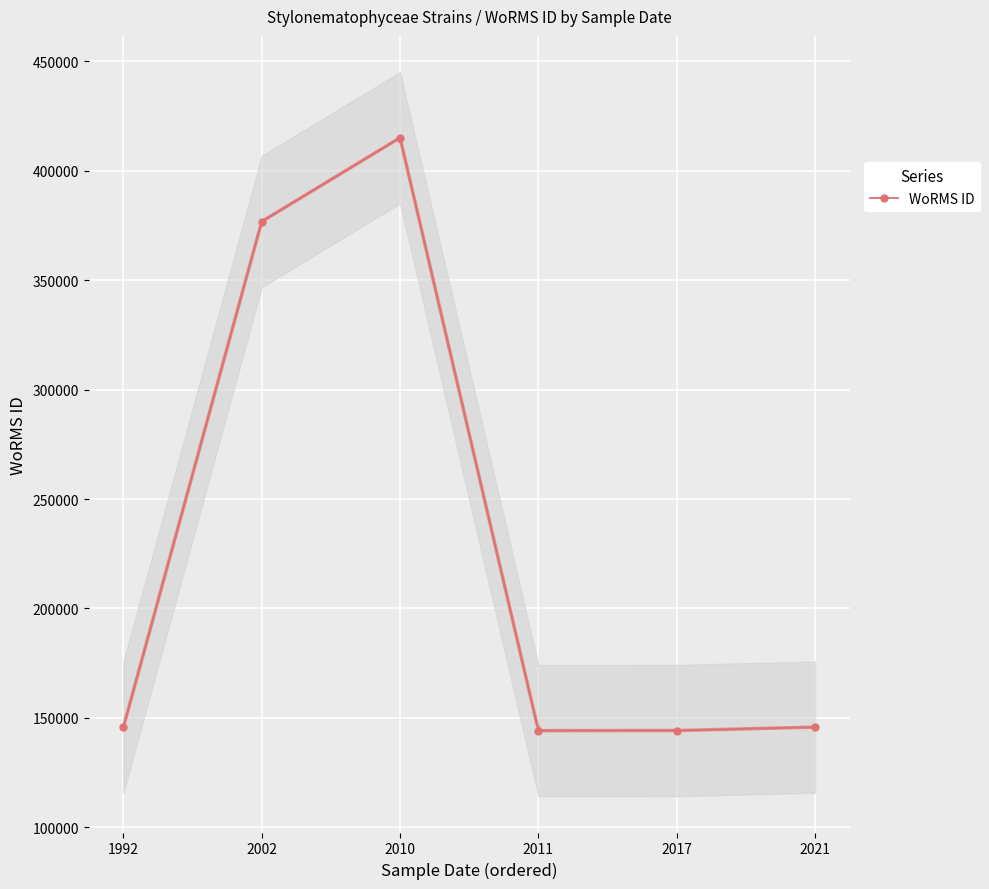

Reading left to right, what are all the values shown in this chart?

145685	376817	415097	144187	144229	145791